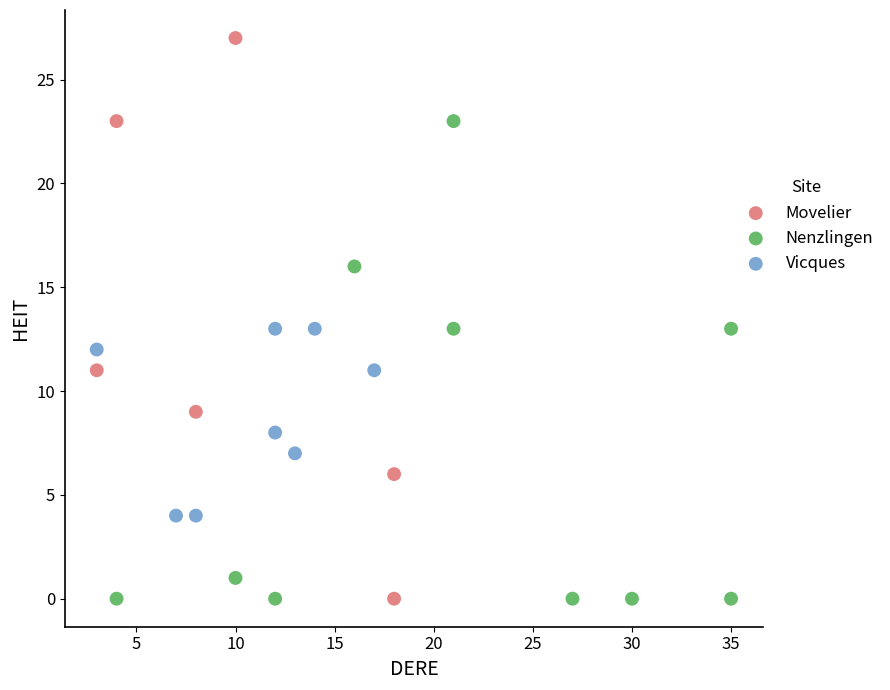

What are all the series names shown in the legend?

Movelier, Nenzlingen, Vicques